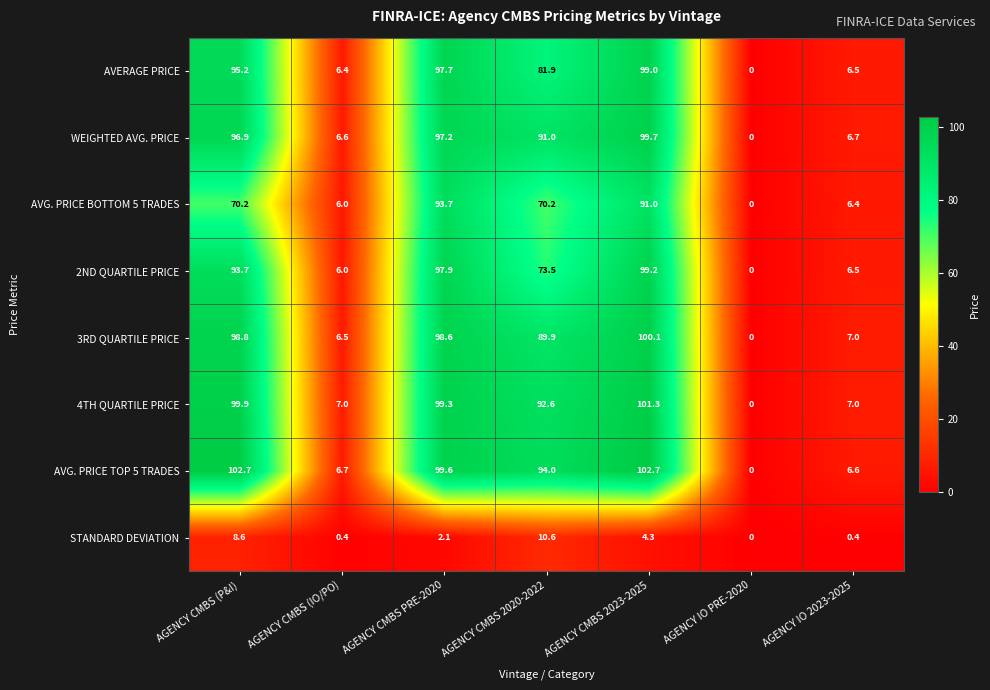

What is the difference between the maximum and minimum values in the WEIGHTED AVG. PRICE series?

99.7